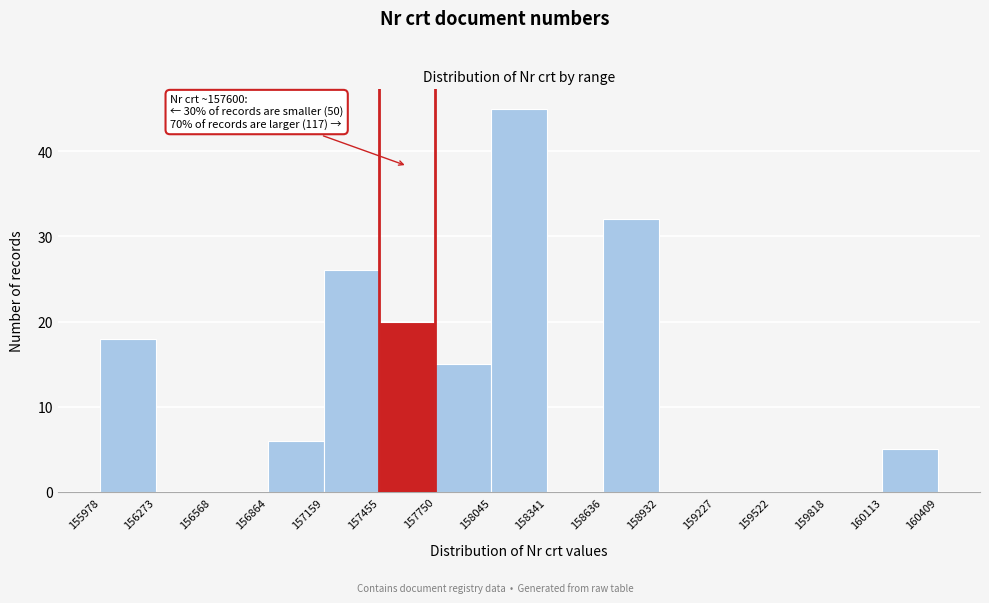

Over which range of the x-axis is the bar tallest?

158045 to 158341